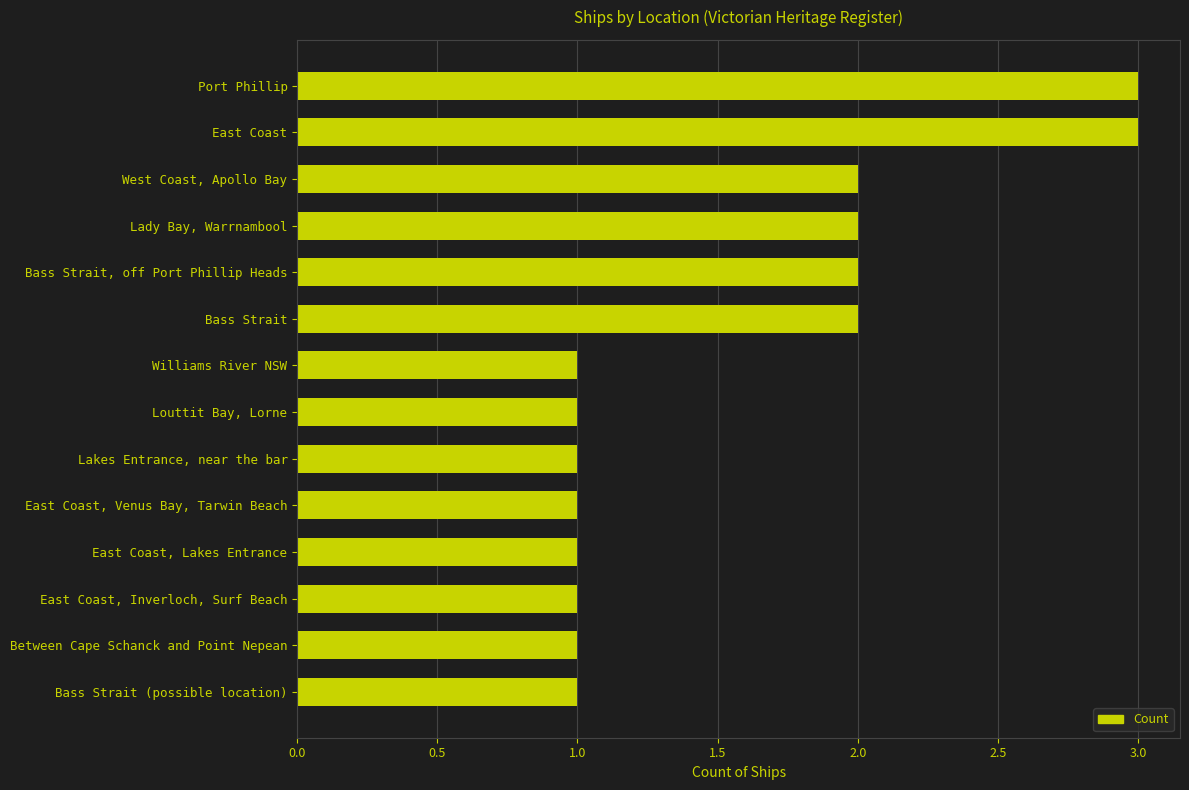

Which has a higher value, Port Phillip or Bass Strait?

Port Phillip